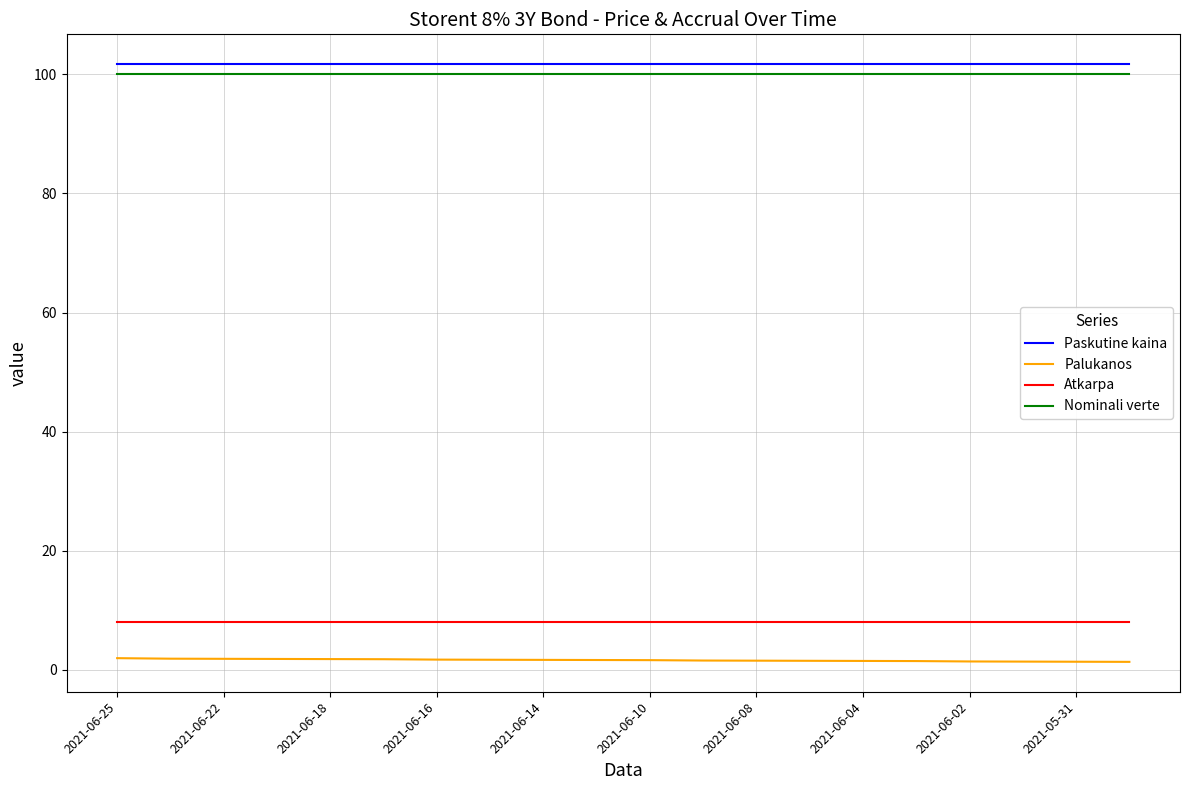

What is the lowest value of the Atkarpa series?

8.0